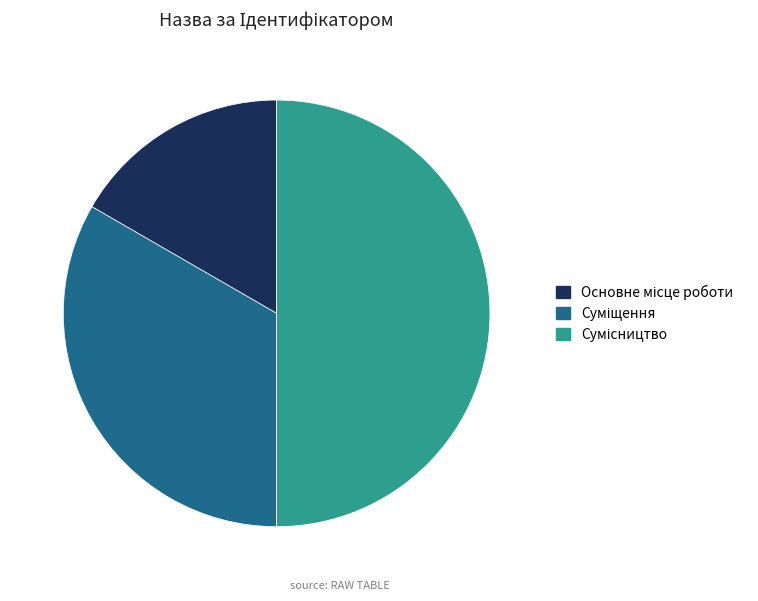

Does Основне місце роботи account for over 50% of the chart?

No